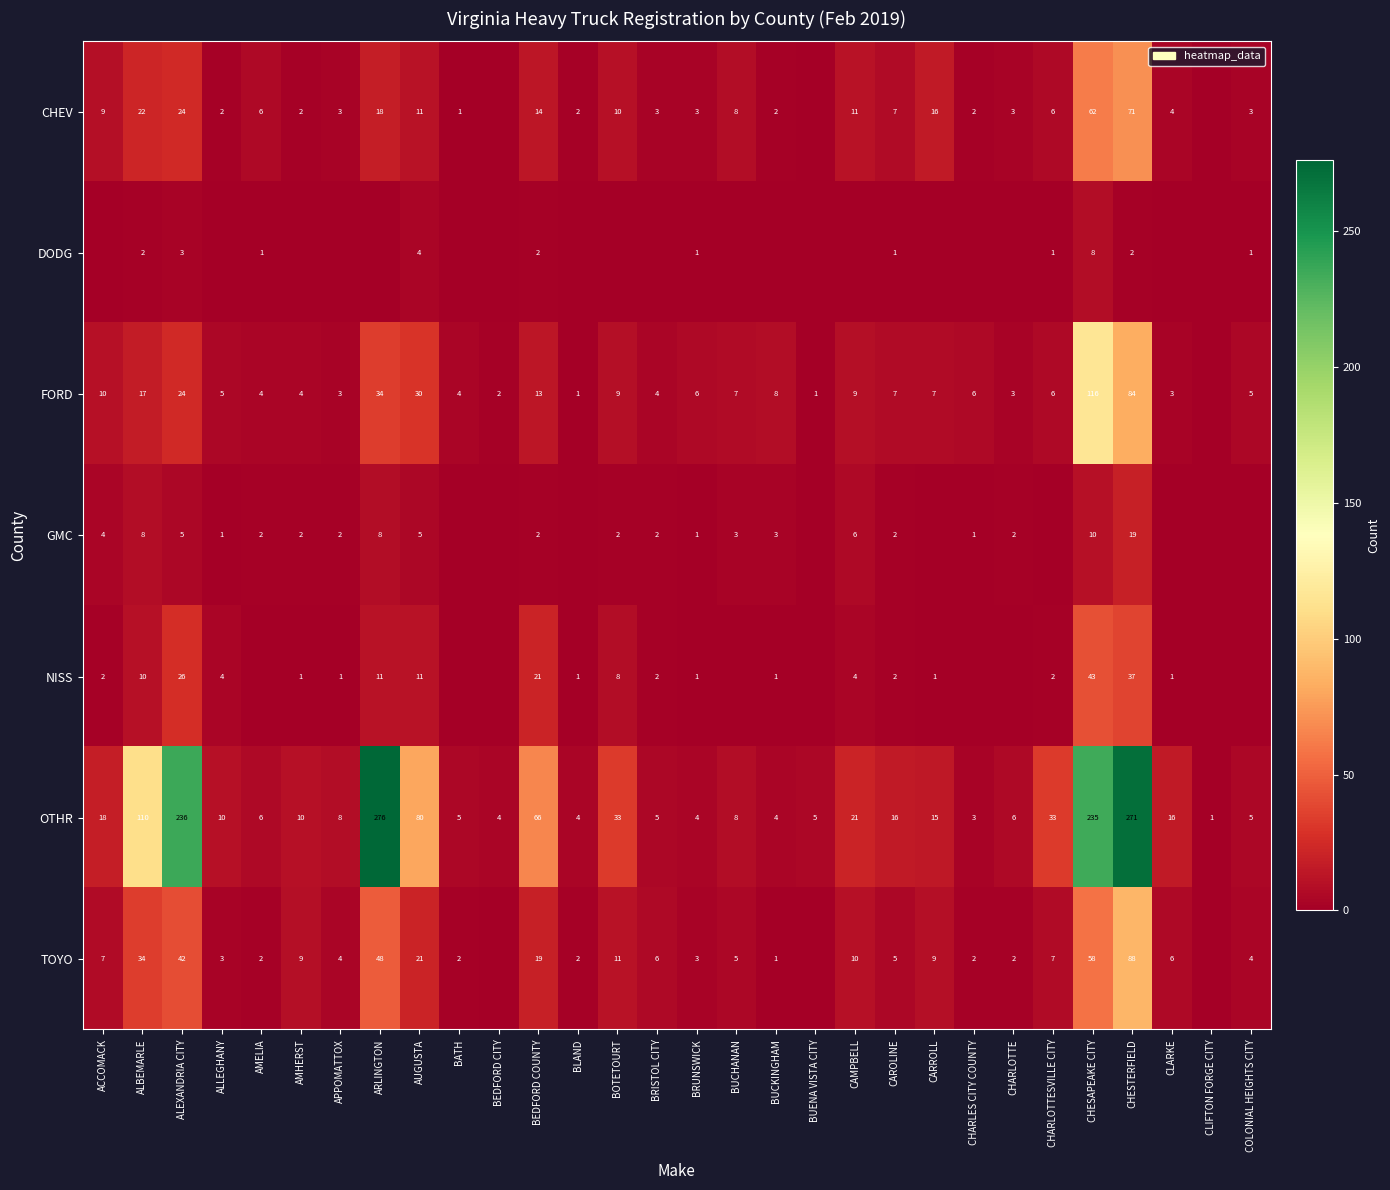

At which label does OTHR reach its minimum?

CLIFTON FORGE CITY